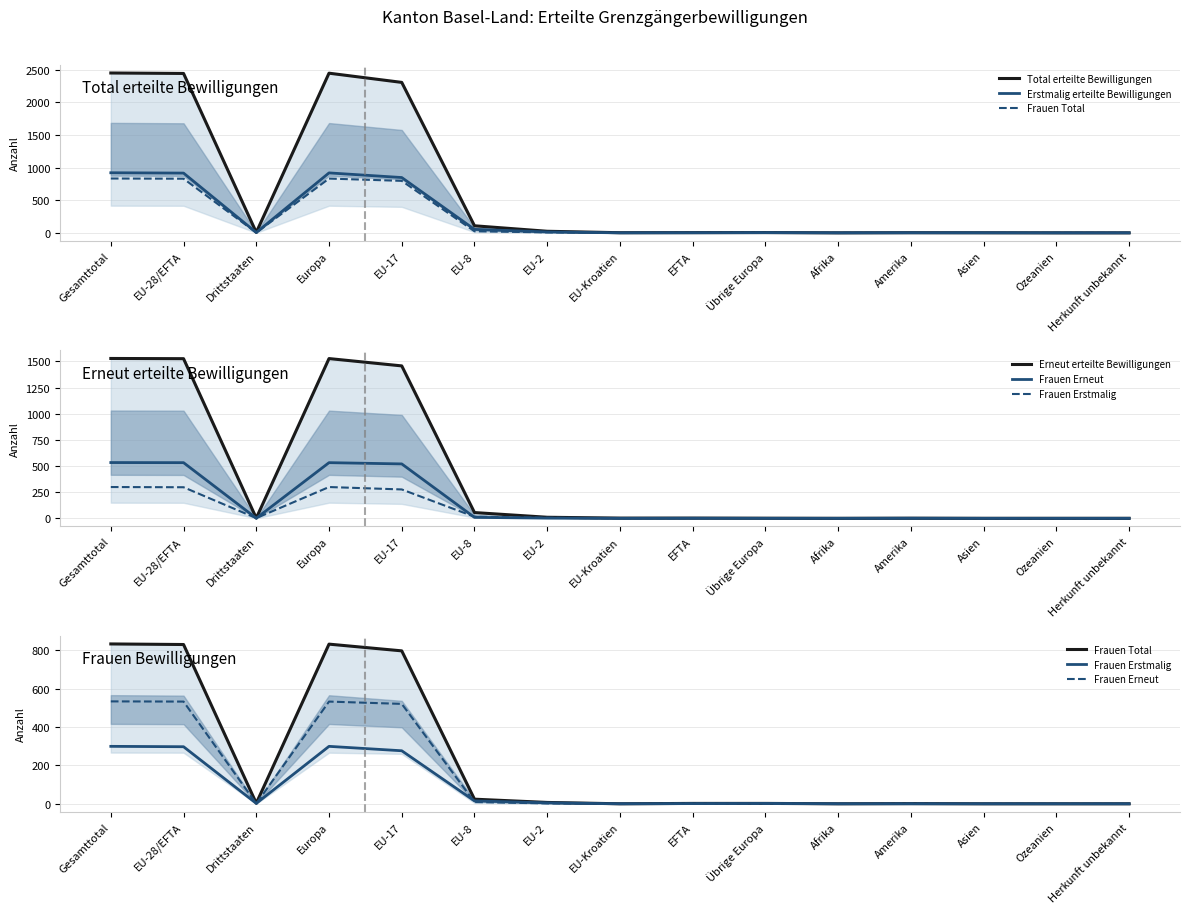

How many values in Frauen Erstmalig are above zero?

9